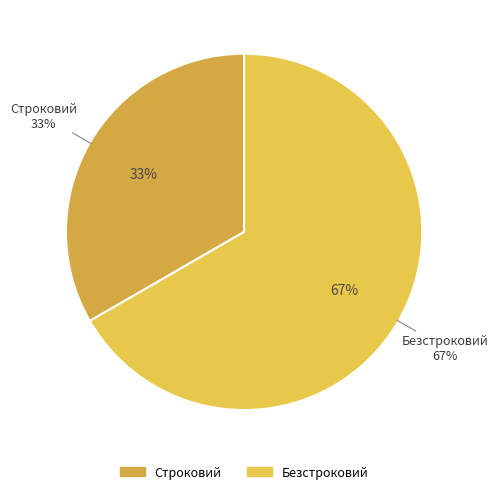

To the nearest percent, what portion does Безстроковий represent?

67%